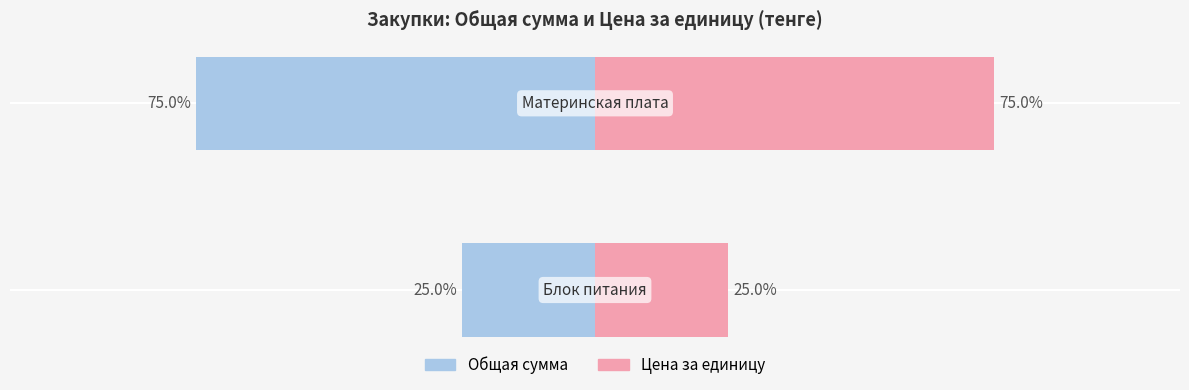

Is the value of Общая сумма at 1 greater than the value of Цена за единицу at 0?

No